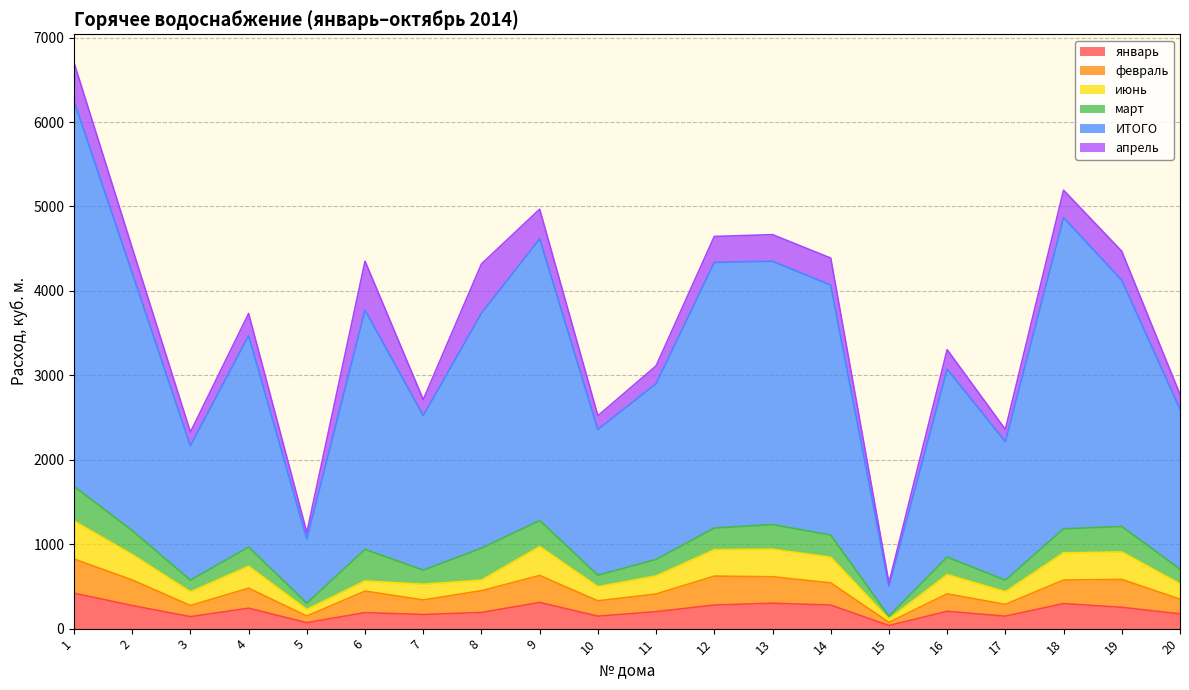

What is the highest value of the январь series?

419.3